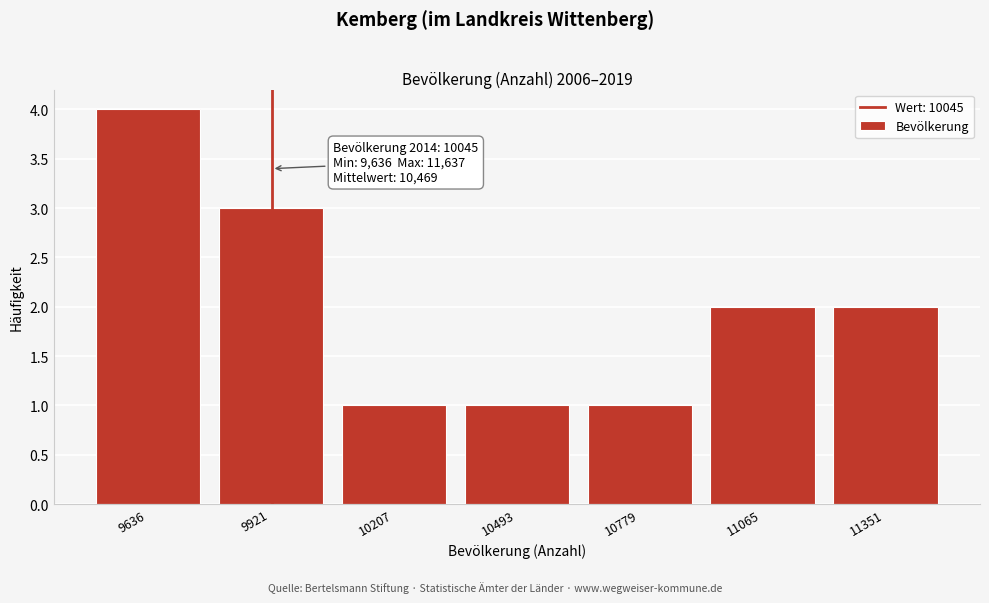

Reading left to right, what are all the values shown in this chart?

4	3	1	1	1	2	2